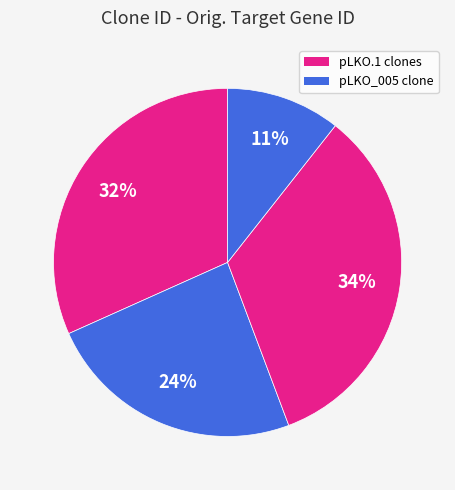

Does any single category account for the majority?

No